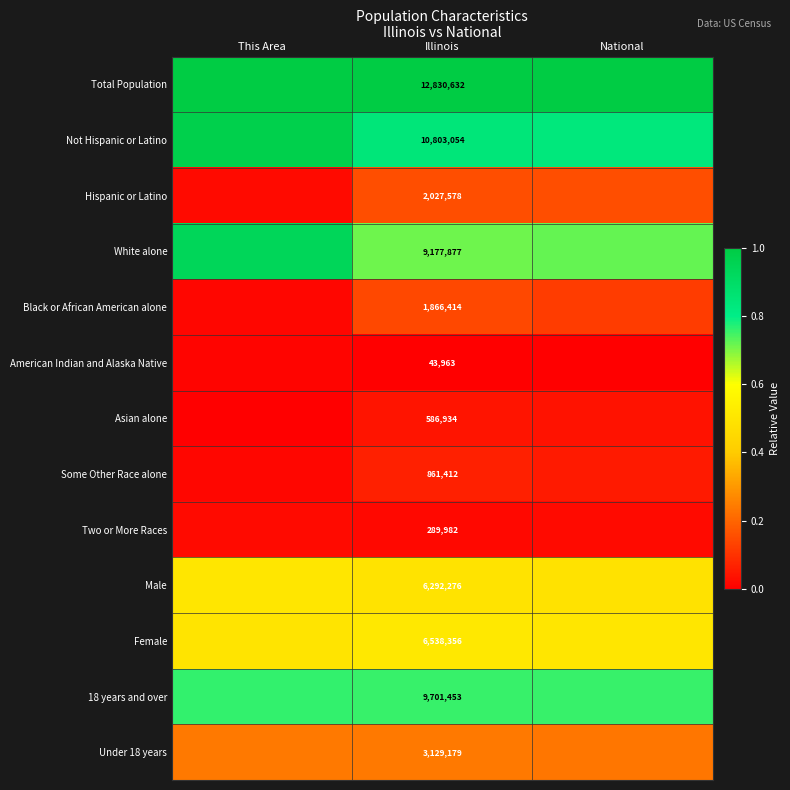

Is the value of Black or African American alone at National greater than the value of 18 years and over at This Area?

No